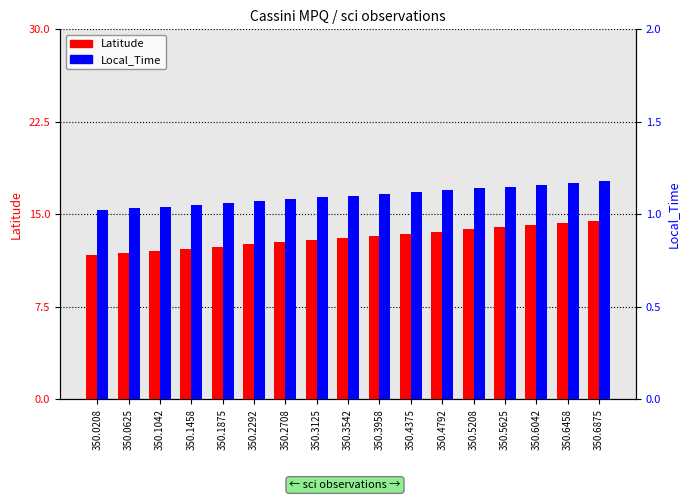

What is the average value of the Local_Time series?

1.1